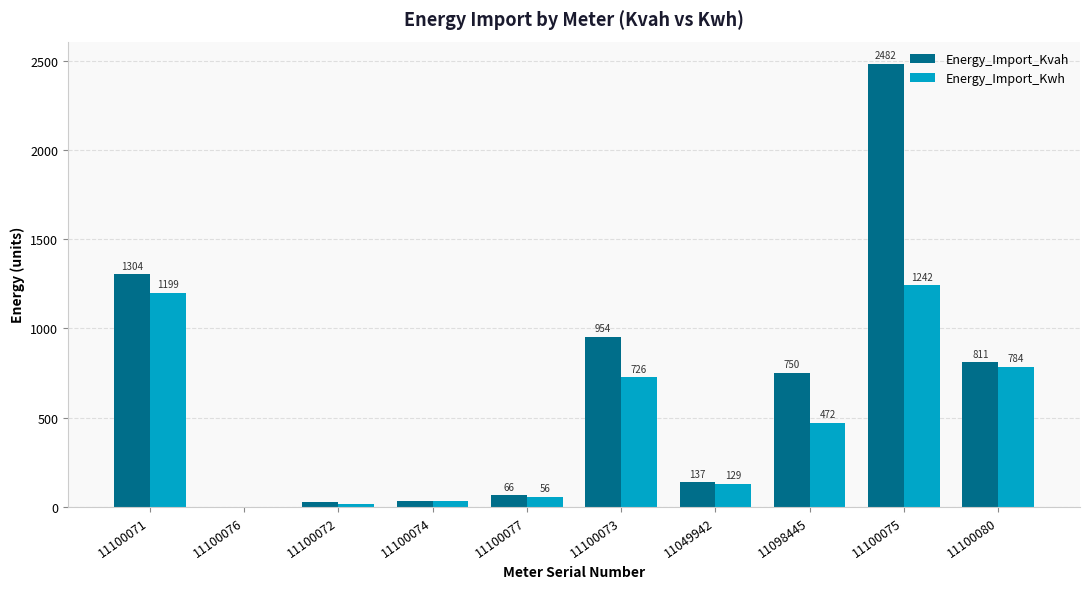

What value does the Energy_Import_Kwh series have at 11100077?

56.5